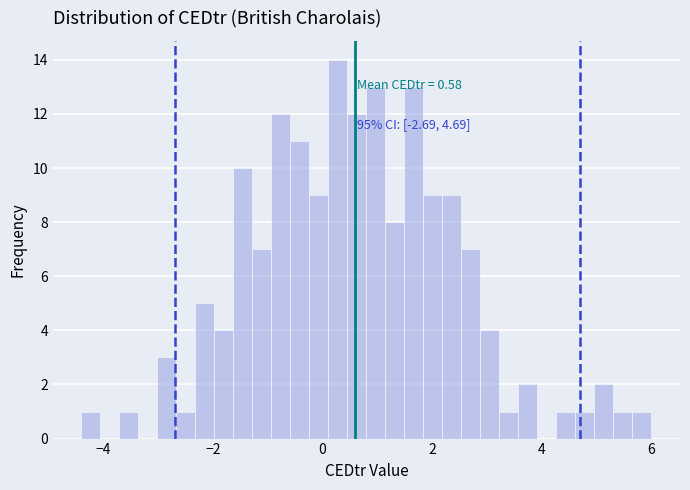

Read against the x-axis, roughly where is the centre of the tallest bar?

0.2